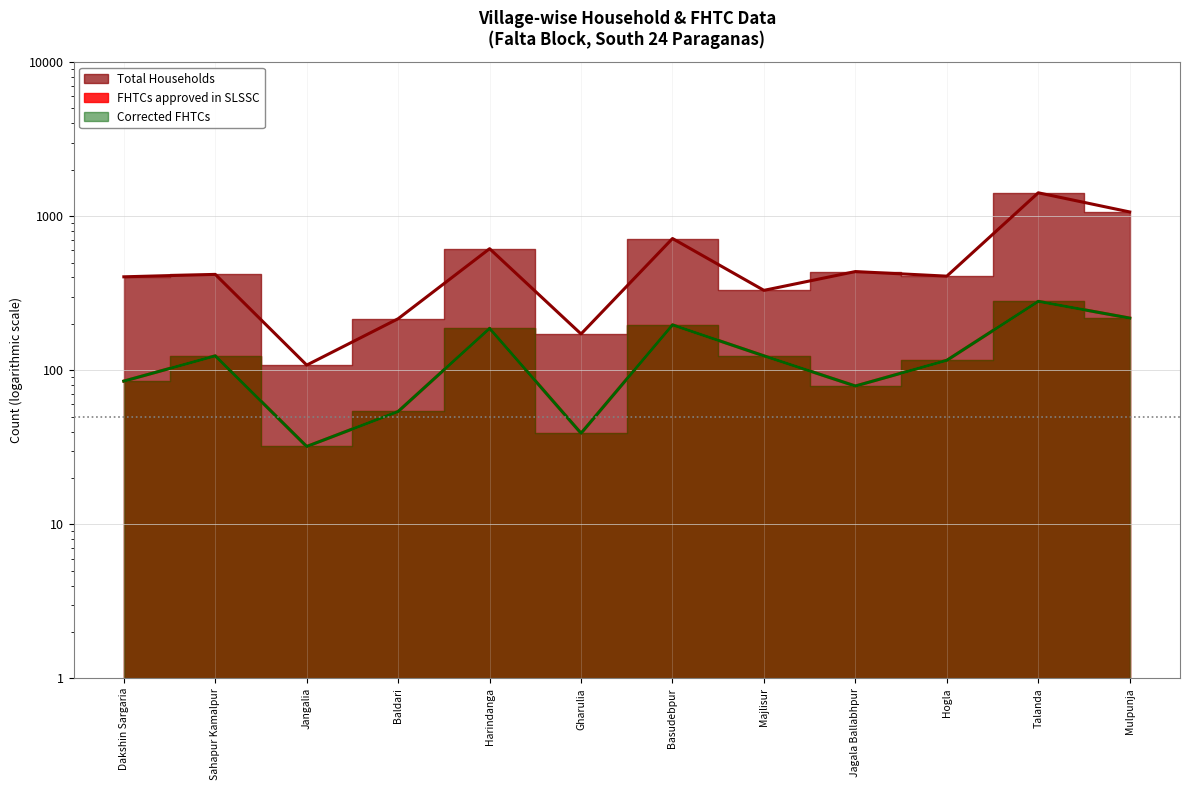

Is it true that Total Households equals 108 at Jangalia?

True